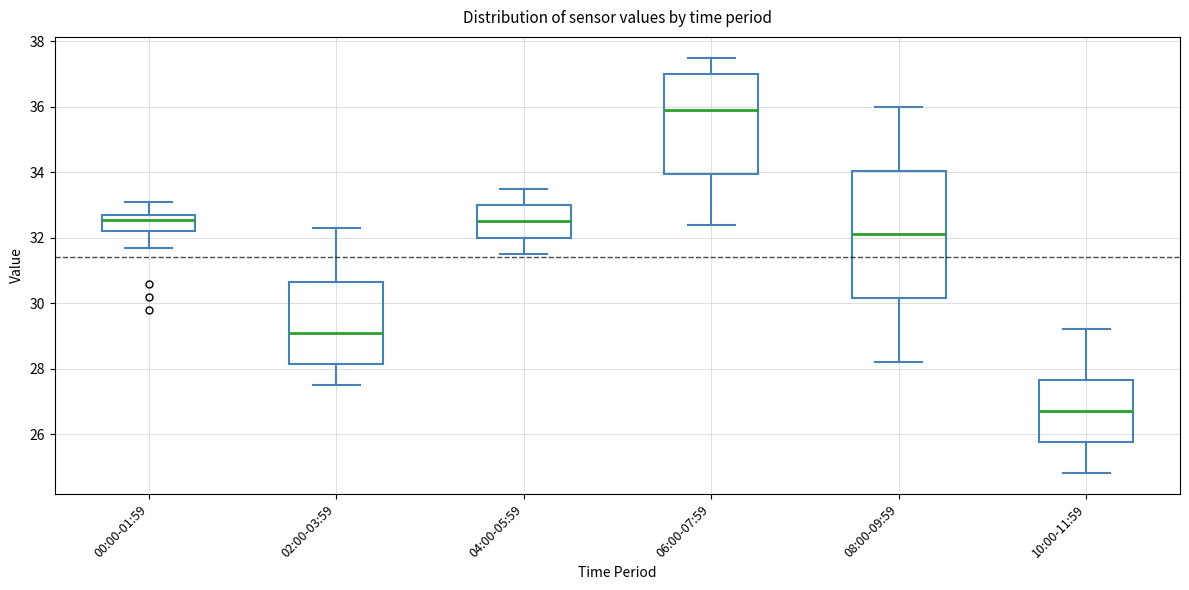

Where is the upper edge of the box for 02:00-03:59 on the y-axis? The values are not printed on the chart, so give them approximately, as read against the axis.

30.6